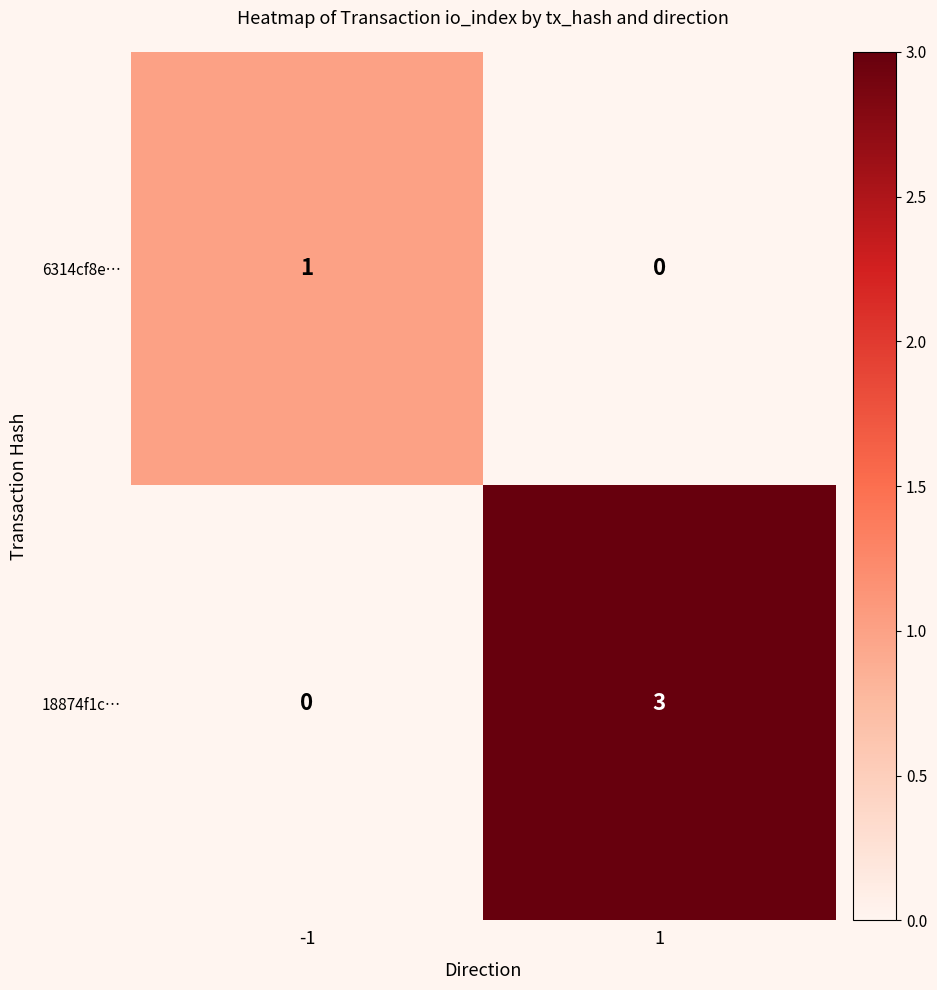

What is the difference between the highest and lowest values at 1?

3